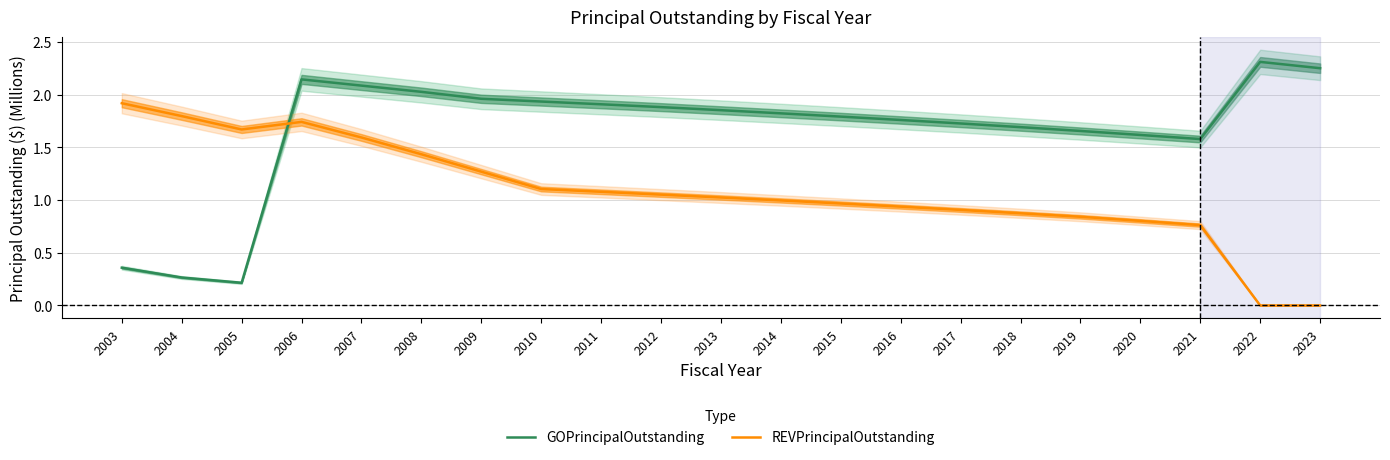

True or false: GOPrincipalOutstanding has a value of 2.9 at 2019.

False